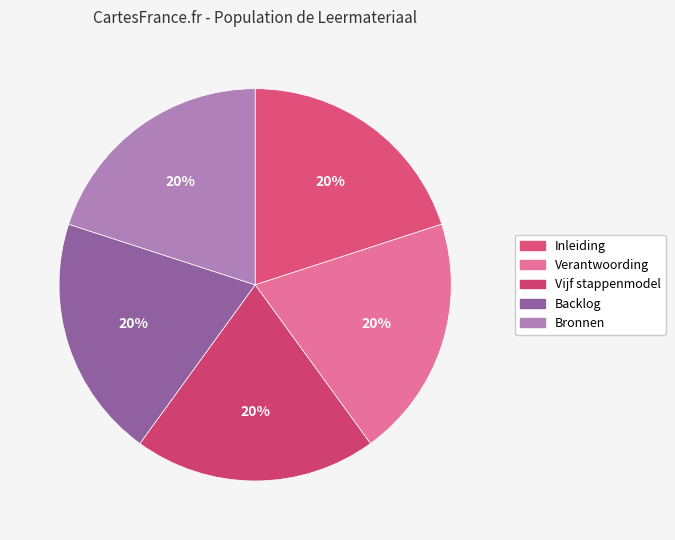

Does Verantwoording represent more than half of the total?

No